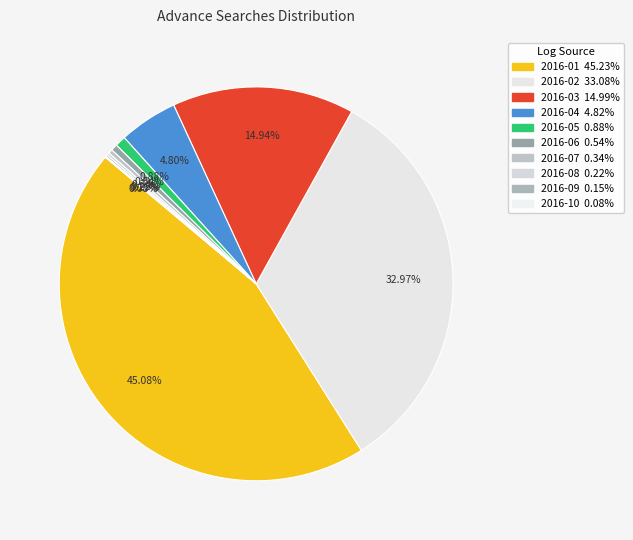

To the nearest percent, what is the average slice percentage?

10%